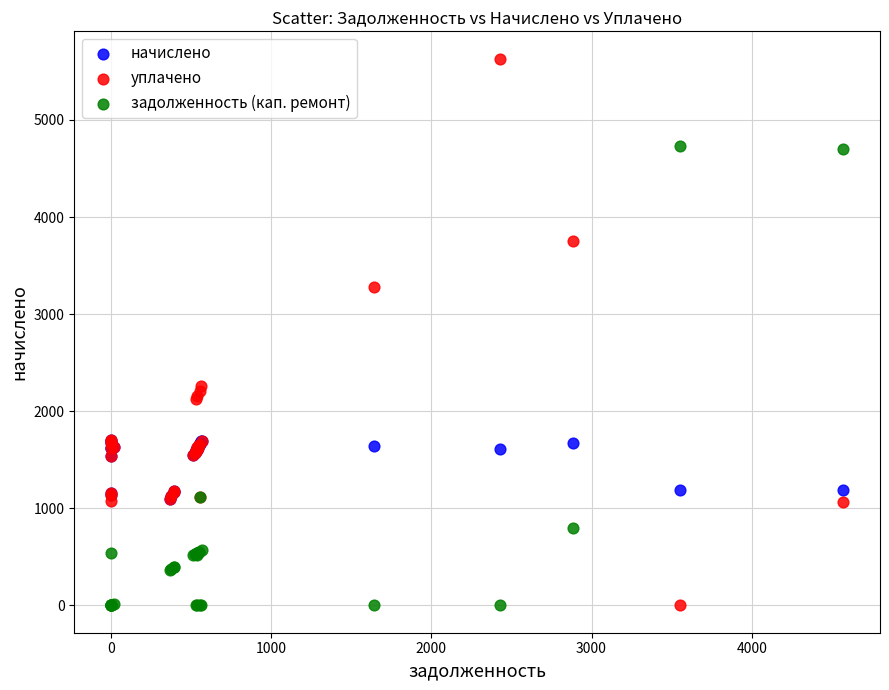

Across all series, what Y value is closest to 2815?

3281.5